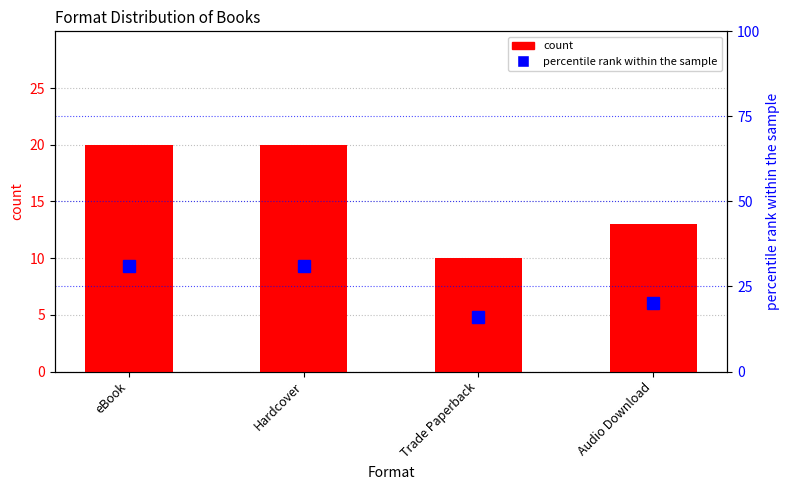

What is the spread (max minus min) of values at Hardcover?

11